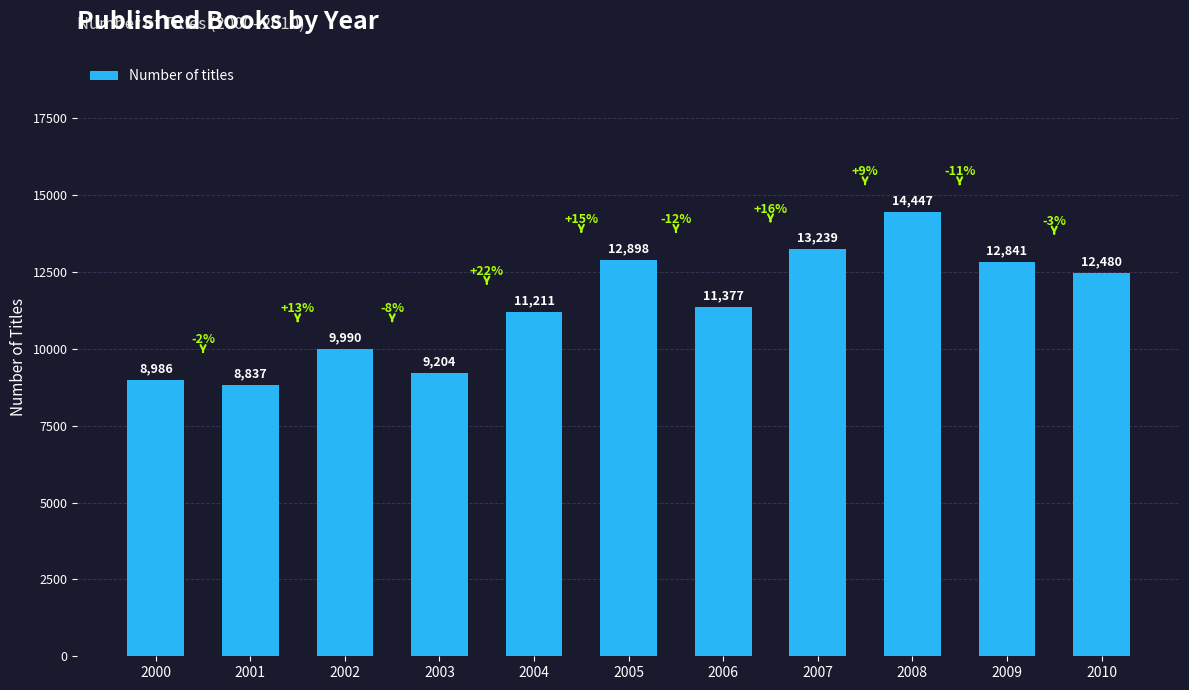

Where is the data nearest to the value 11642?

2006